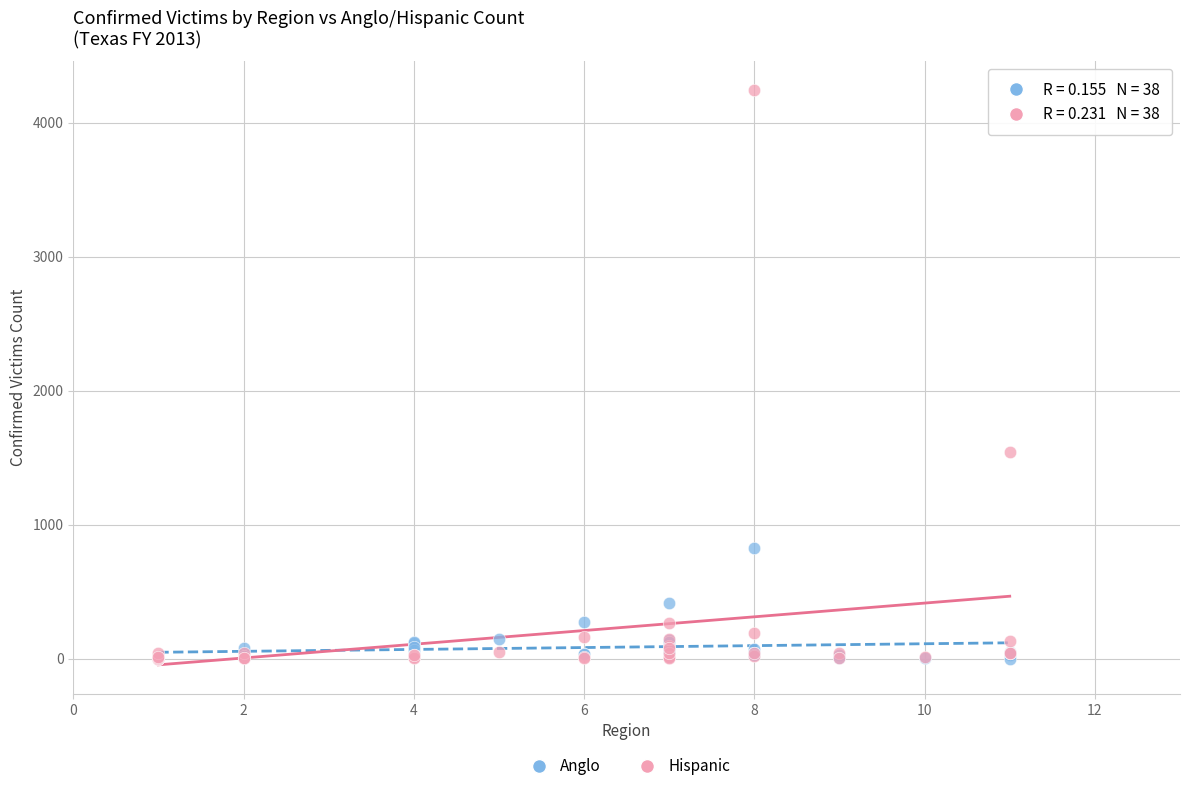

Across all series, what Y value is closest to 2121?

1539